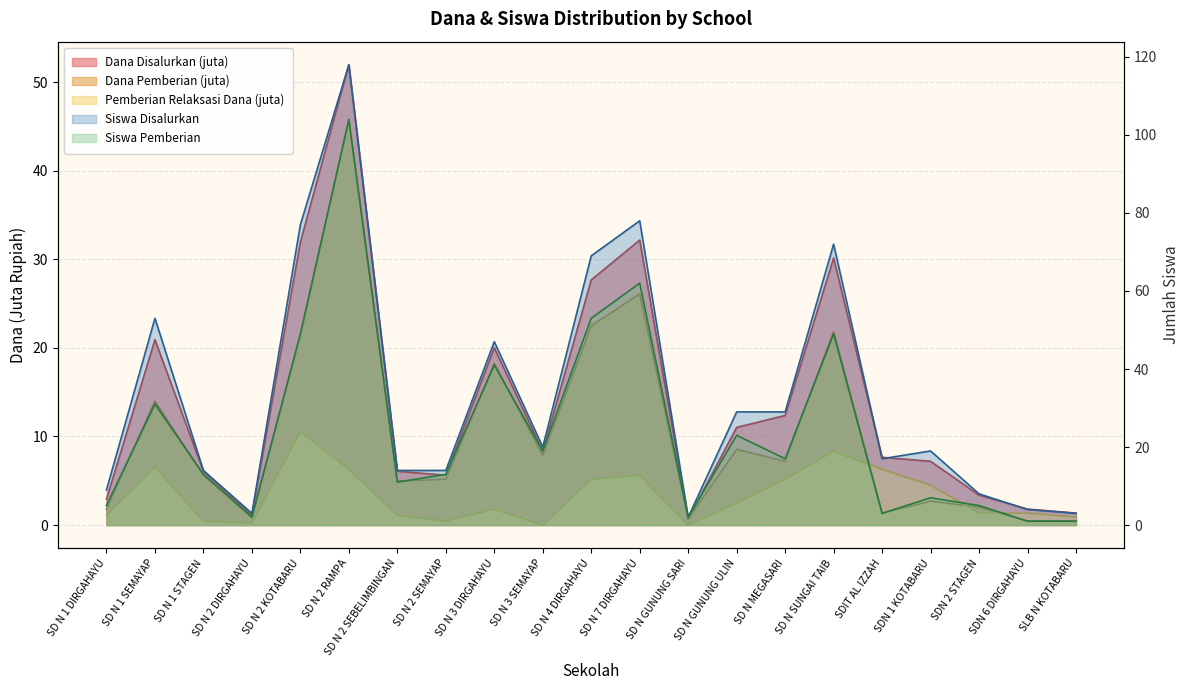

List the labels in order of Dana Pemberian value, largest first.

SD N 2 RAMPA, SD N 7 DIRGAHAYU, SD N 4 DIRGAHAYU, SD N SUNGAI TAIB, SD N 2 KOTABARU, SD N 3 DIRGAHAYU, SD N 1 SEMAYAP, SD N GUNUNG ULIN, SD N 3 SEMAYAP, SD N MEGASARI, SD N 1 STAGEN, SD N 2 SEMAYAP, SD N 2 SEBELIMBINGAN, SDN 1 KOTABARU, SDN 2 STAGEN, SD N 1 DIRGAHAYU, SDIT AL IZZAH, SD N 2 DIRGAHAYU, SD N GUNUNG SARI, SDN 6 DIRGAHAYU, SLB N KOTABARU